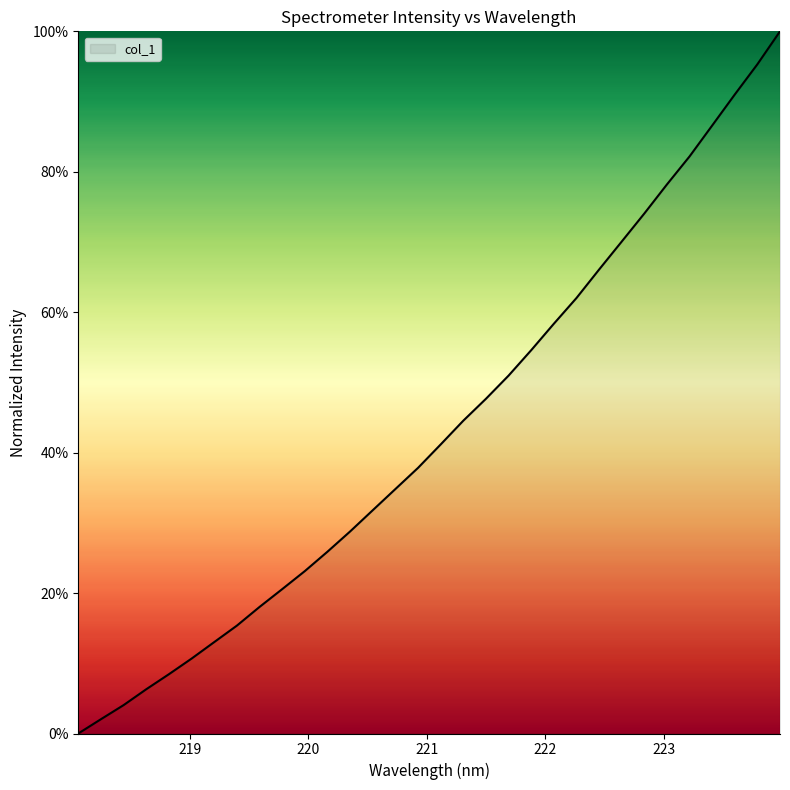

Reading left to right, what are all the values shown in this chart?

218.0596=0.0	218.2508=0.0	218.442=0.0	218.6332=0.1	218.8244=0.1	219.0156=0.1	219.2067=0.1	219.3979=0.2	219.589=0.2	219.7801=0.2	219.9712=0.2	220.1623=0.3	220.3533=0.3	220.5444=0.3	220.7354=0.3	220.9264=0.4	221.1174=0.4	221.3083=0.4	221.4993=0.5	221.6902=0.5	221.8812=0.5	222.0721=0.6	222.263=0.6	222.4538=0.7	222.6447=0.7	222.8355=0.7	223.0264=0.8	223.2172=0.8	223.408=0.9	223.5987=0.9	223.7895=1.0	223.9802=1.0